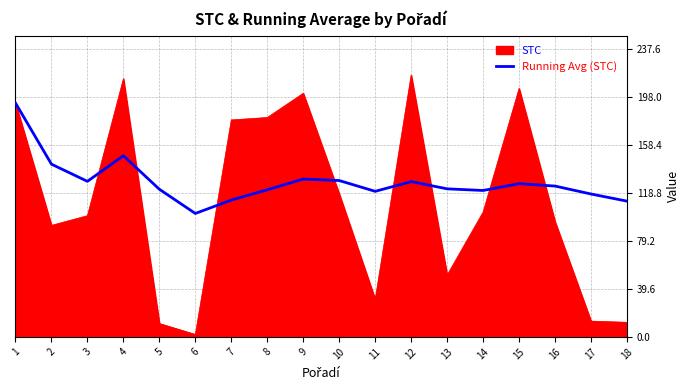

Between 10 and 11, which series saw the biggest shift?

STC